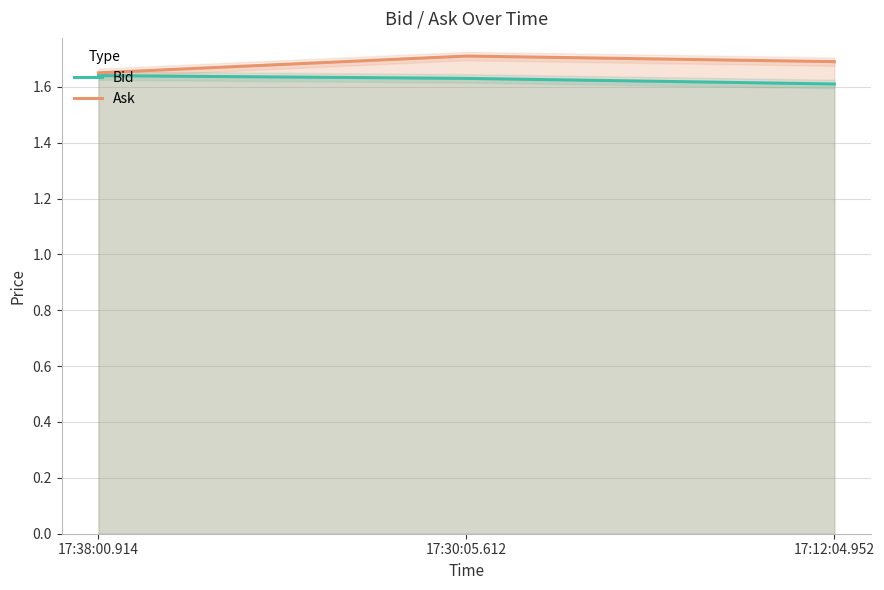

Reading right to left, list all the values displayed in this chart.

Bid: 17:12:04.952=1.6	17:30:05.612=1.6	17:38:00.914=1.6
Ask: 17:12:04.952=1.7	17:30:05.612=1.7	17:38:00.914=1.6